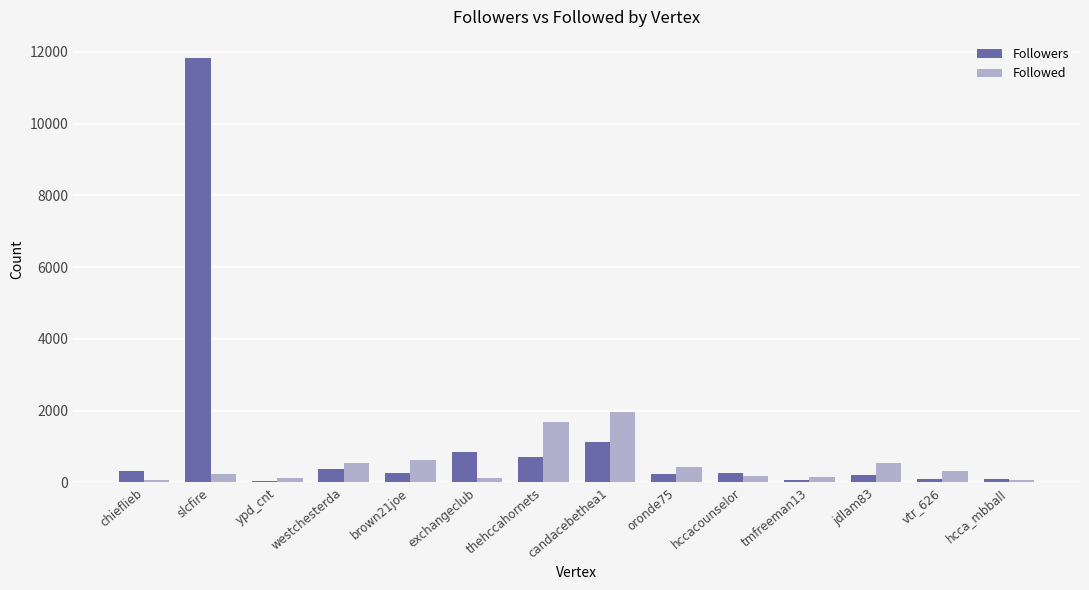

What are all the series names shown in the legend?

Followers, Followed